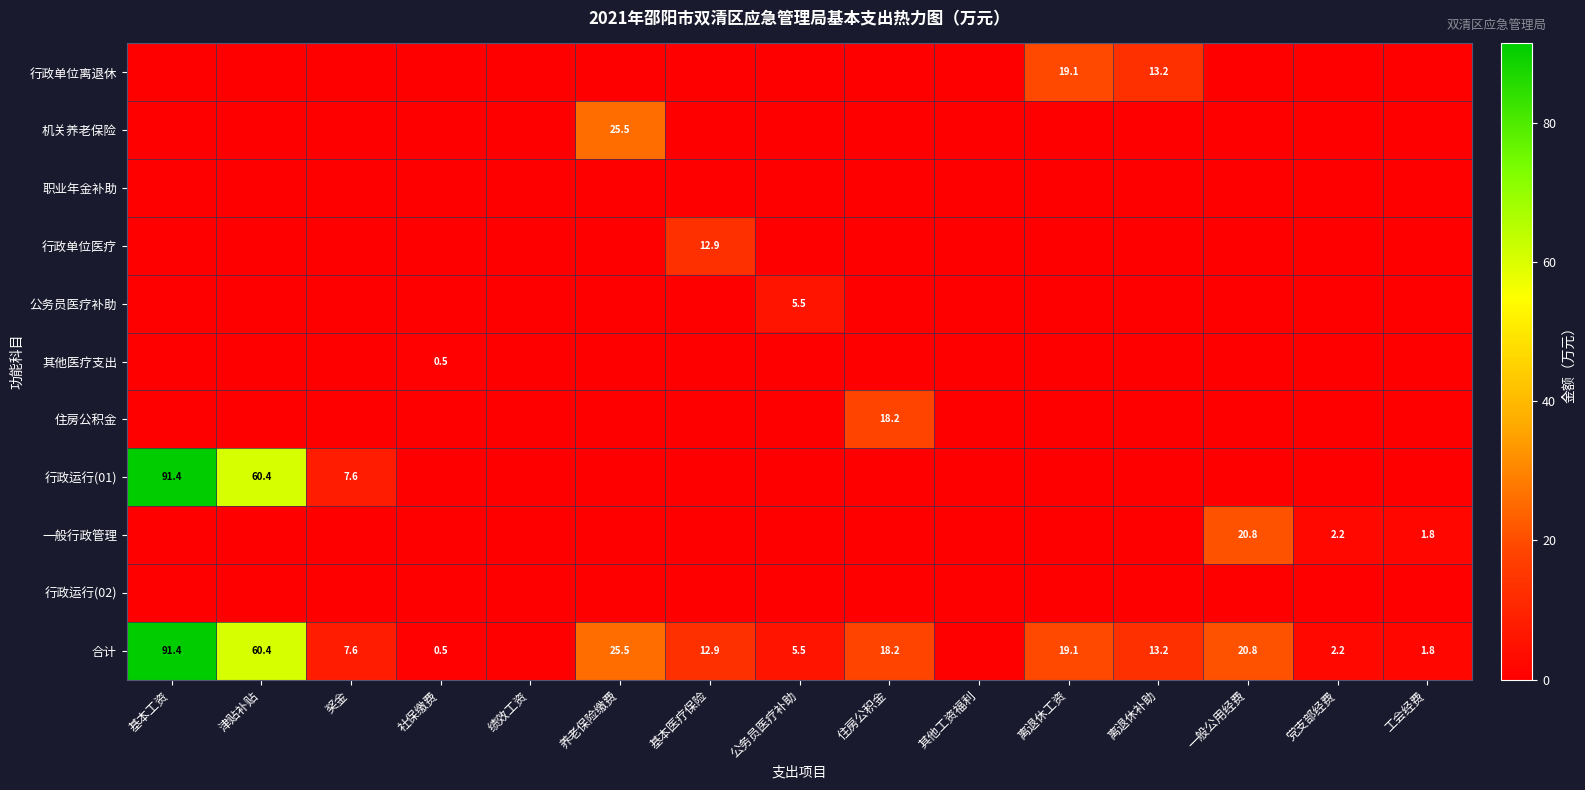

How many values in the 一般行政管理 series exceed 0?

3